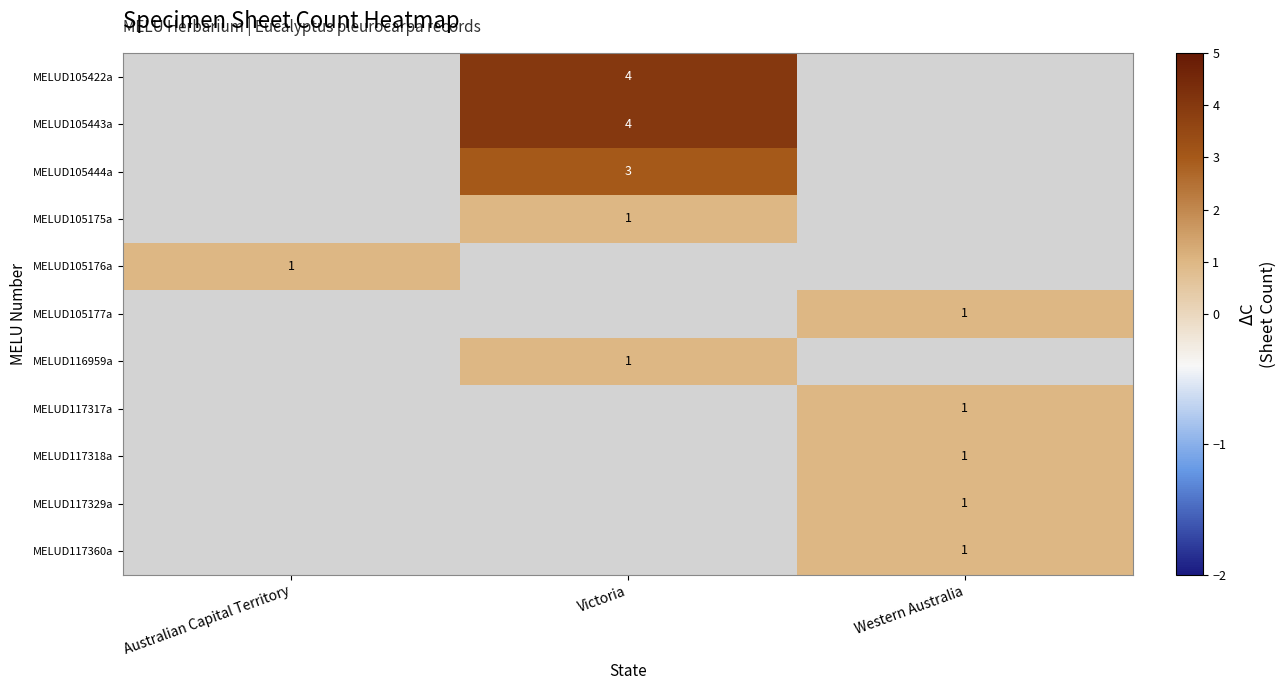

What is the maximum value shown in the chart?

4.0